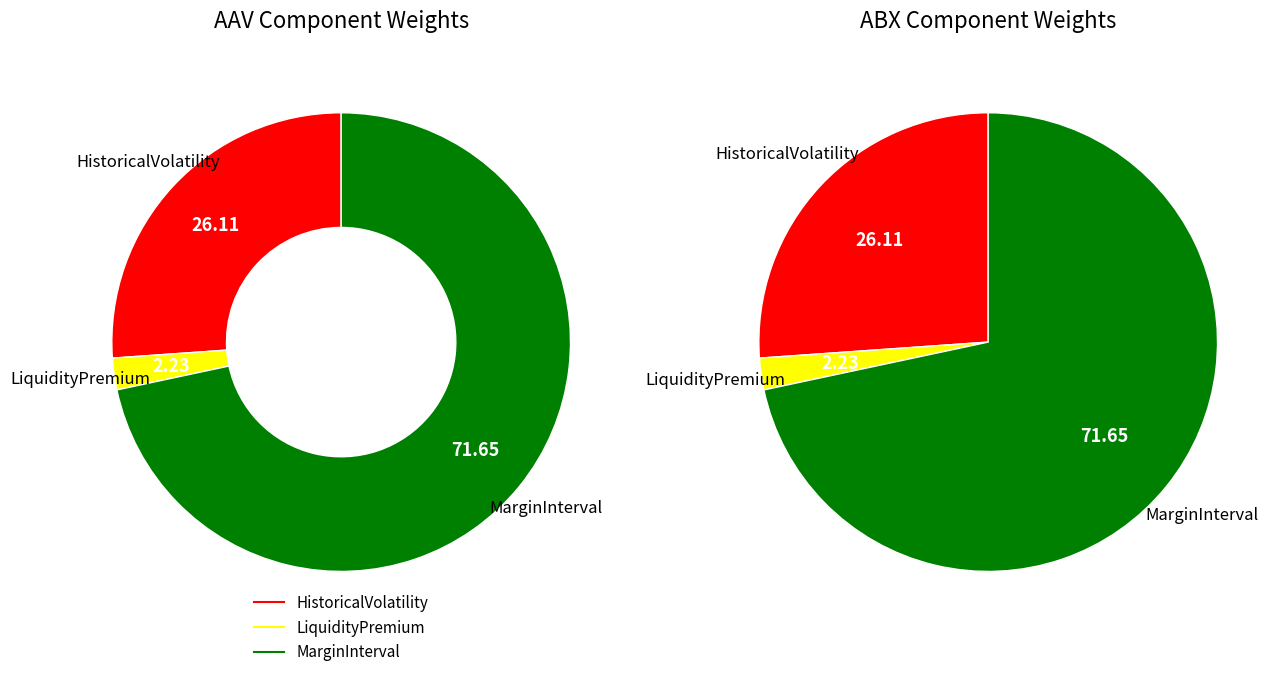

Which category has the biggest portion of the pie?

MarginInterval